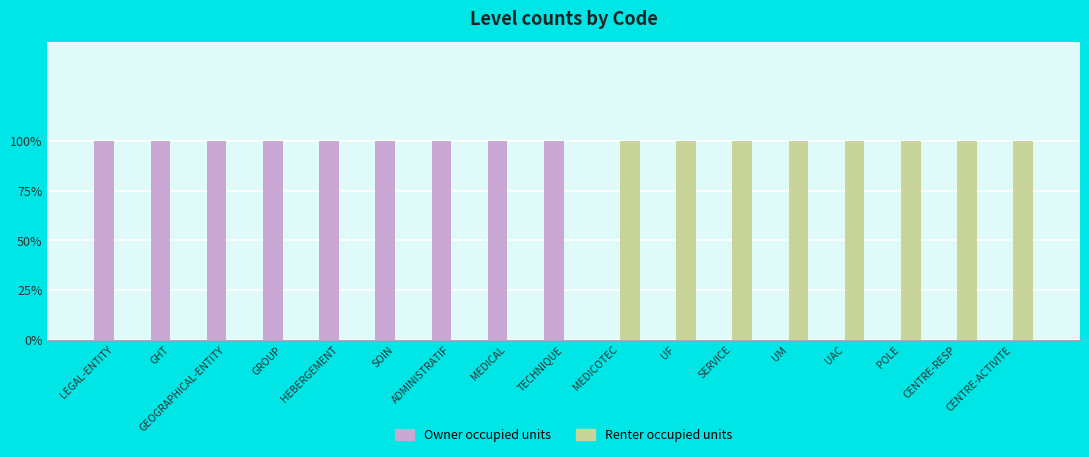

What is the greatest value displayed?

1